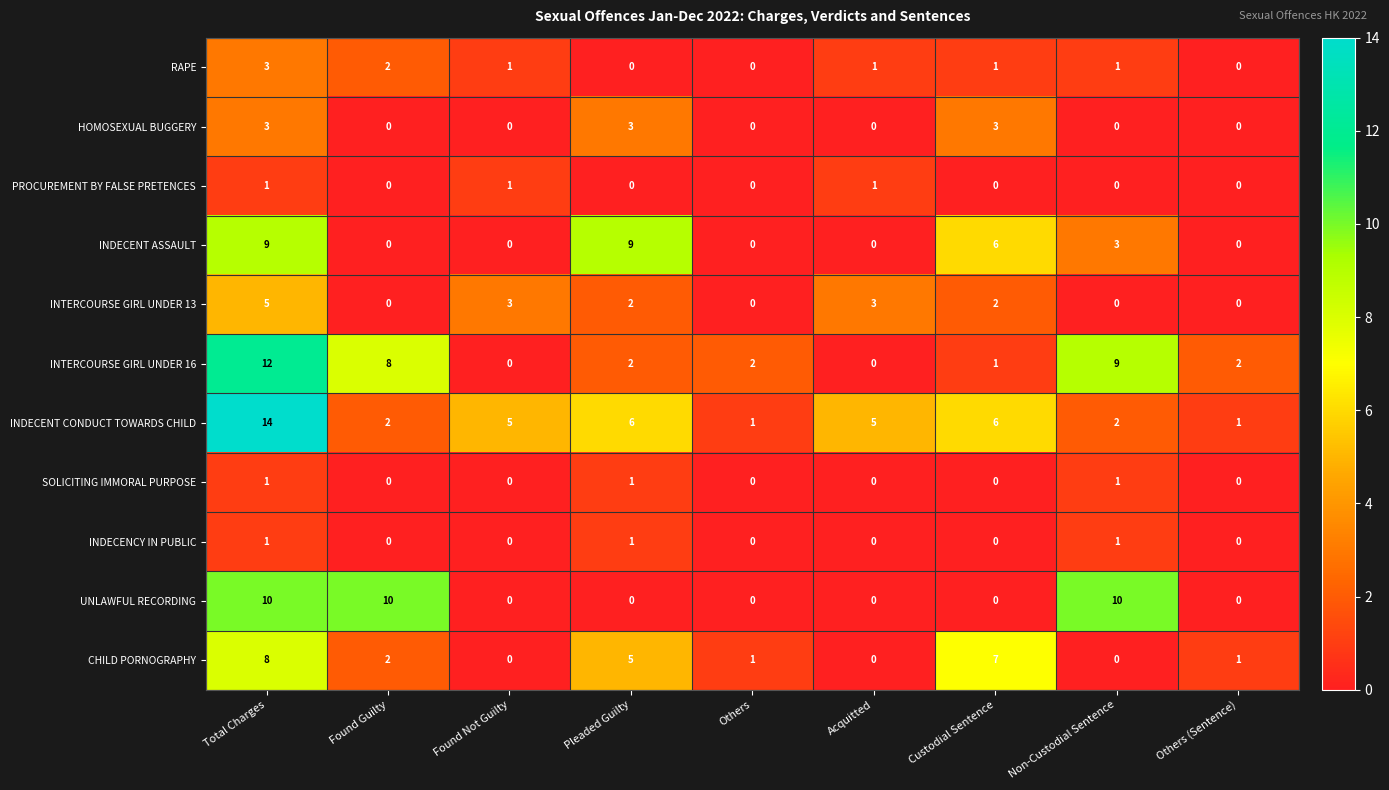

True or false: UNLAWFUL RECORDING has a value of 2 at Total Charges.

False